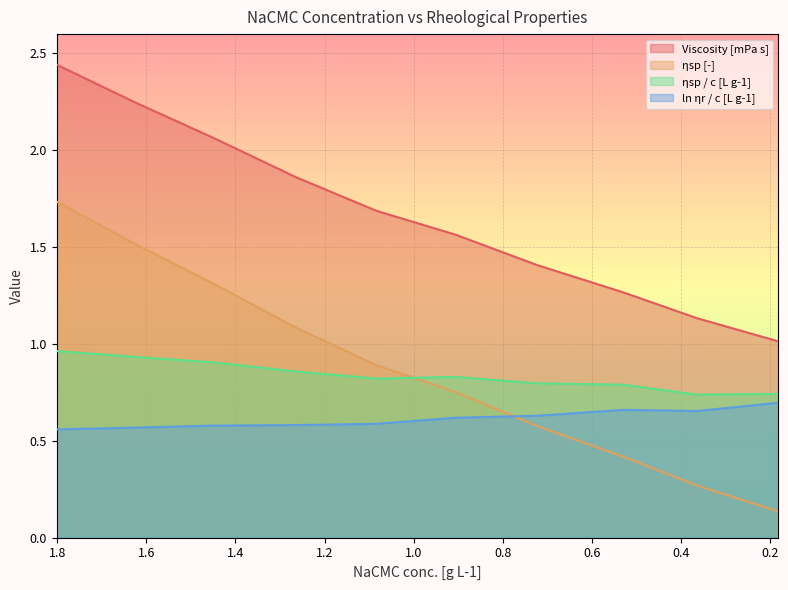

Is it true that ln ηr / c [L g-1] equals 0.6 at 1.62642?

True